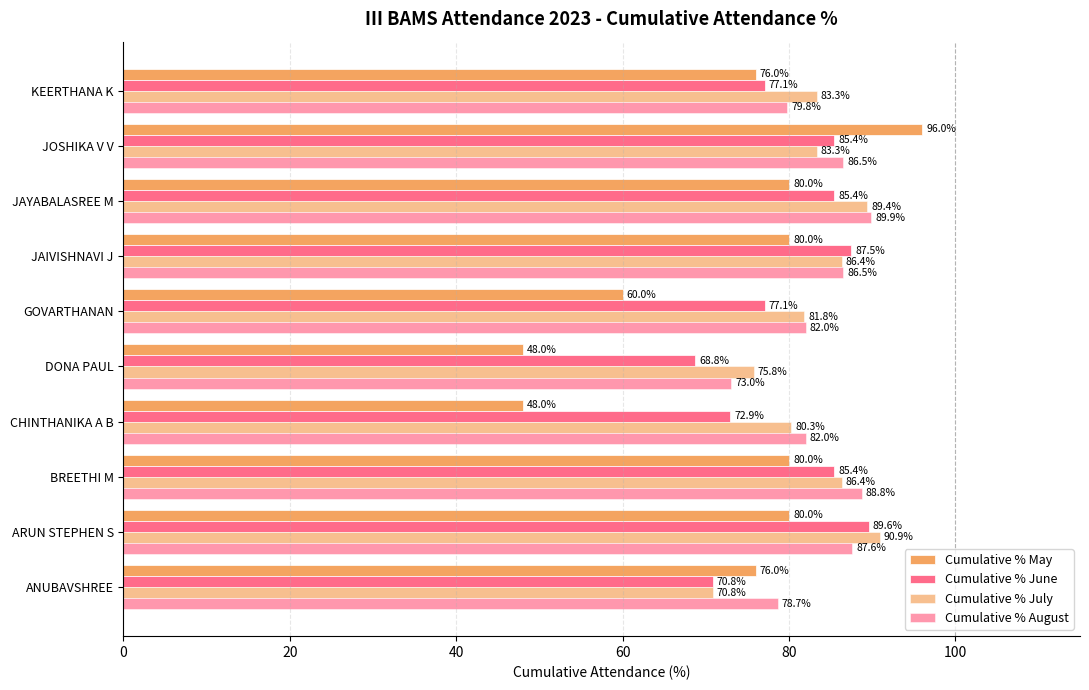

Count the number of categories in the chart.

10